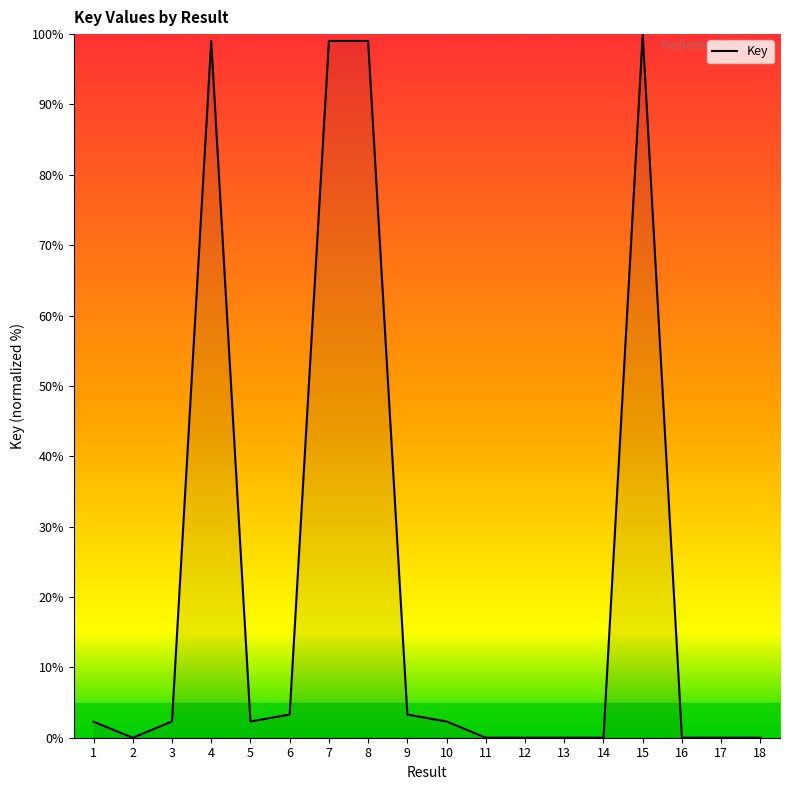

Is it true that the value at 4 is 57.8?

False